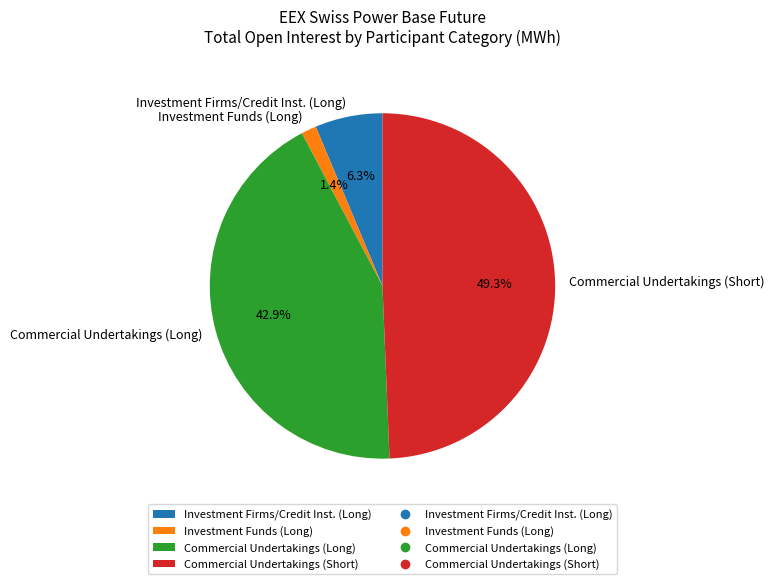

Which has a higher value, Commercial Undertakings (Short) or Investment Firms/Credit Inst. (Long)?

Commercial Undertakings (Short)